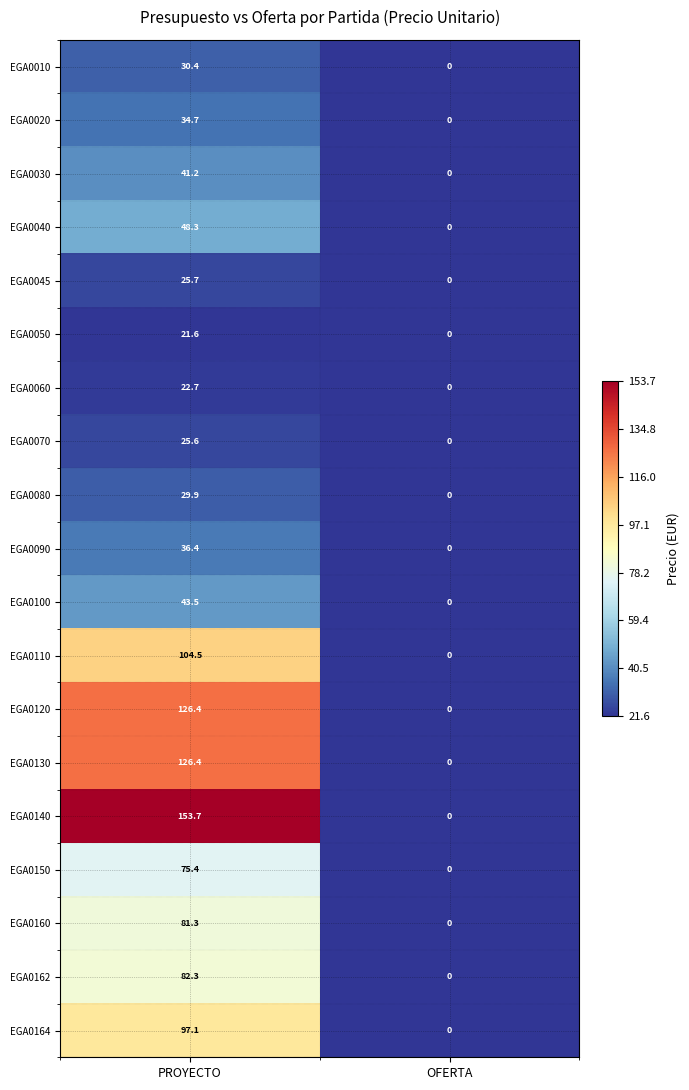

What is the total value across all series at PROYECTO?

1207.1